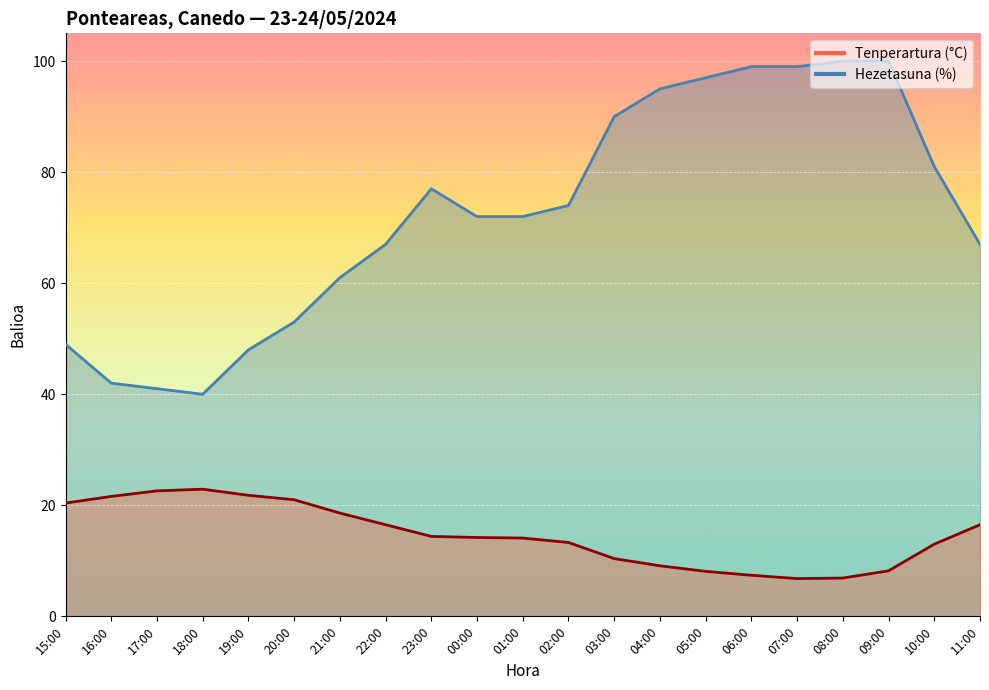

How many data points in Tenperartura (°C) are above 14?

12